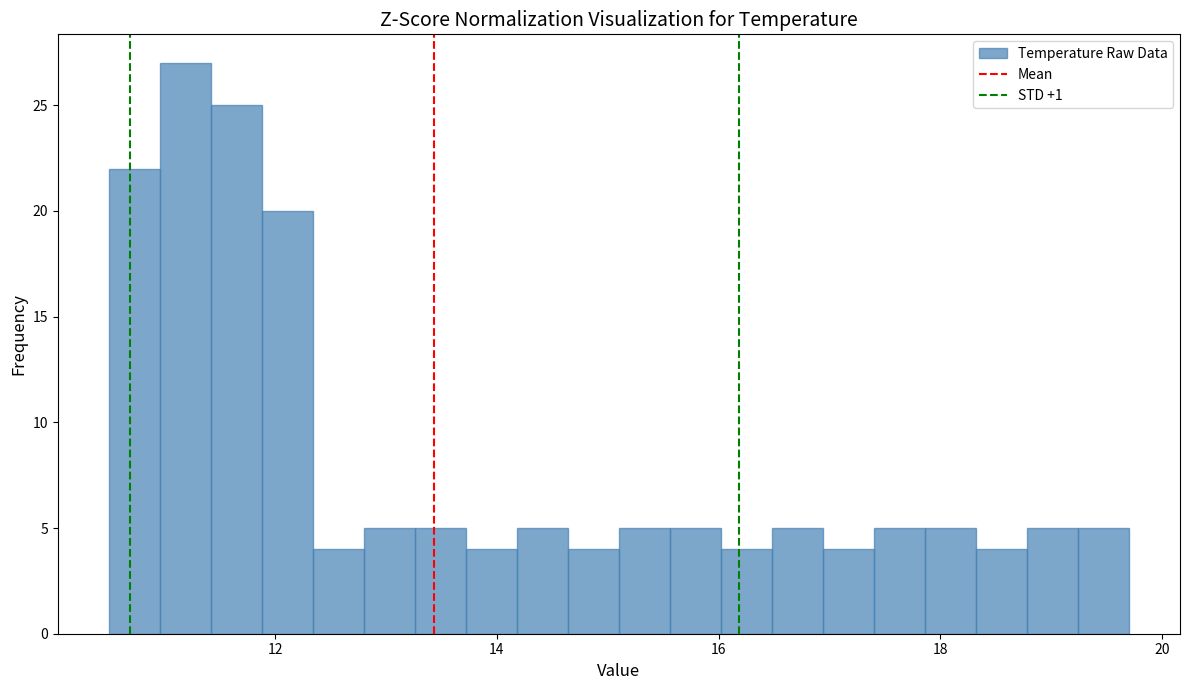

Around what value on the x-axis is the tallest bar? Give the approximate position of its centre, as read against the axis.

11.2